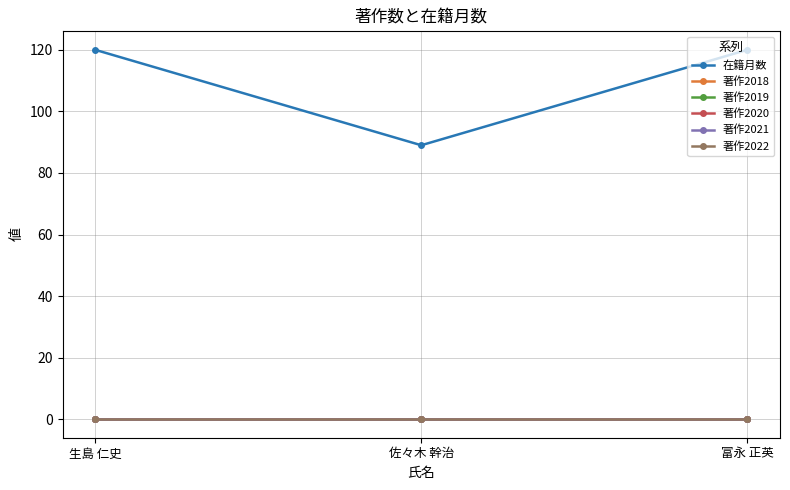

Is this an area chart (filled region under the line)?

No